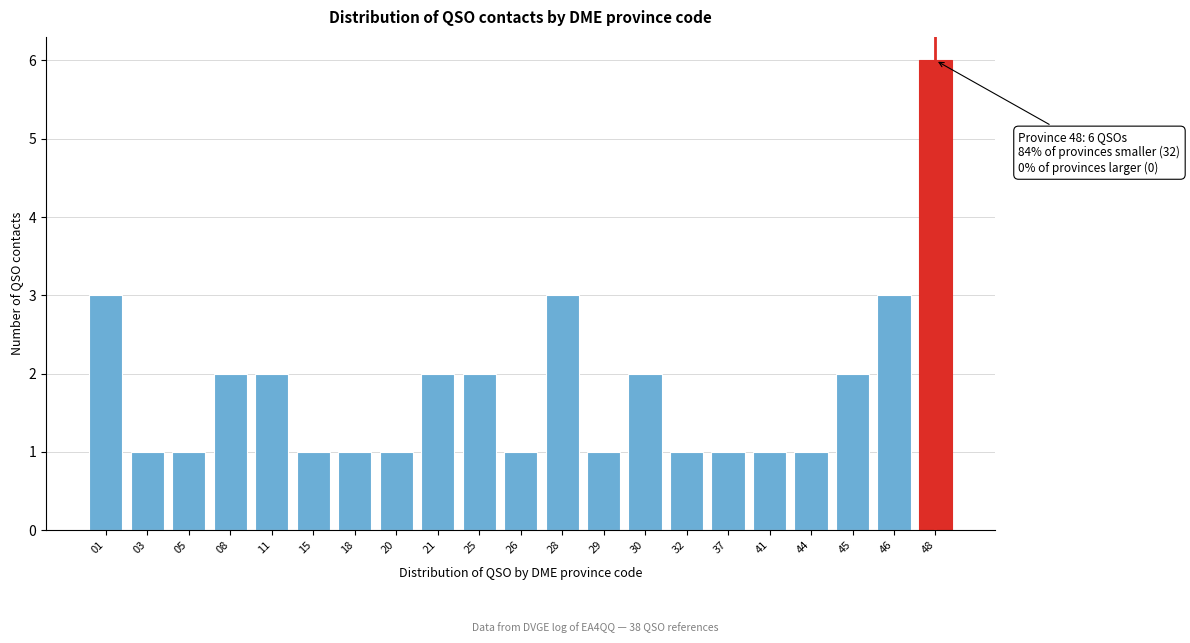

Reading right to left, list all the values displayed in this chart.

48=6	46=3	45=2	44=1	41=1	37=1	32=1	30=2	29=1	28=3	26=1	25=2	21=2	20=1	18=1	15=1	11=2	08=2	05=1	03=1	01=3